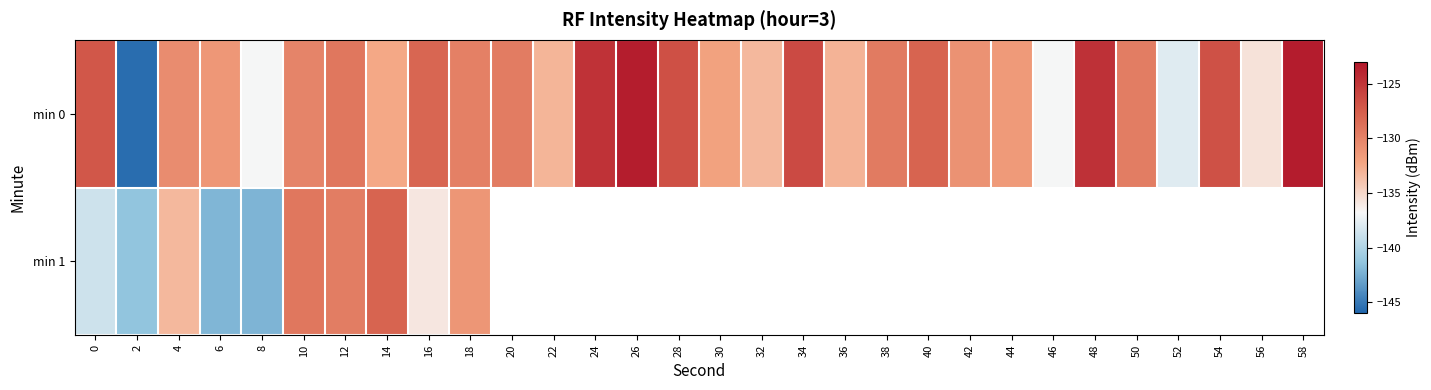

How many series are shown in this chart?

2